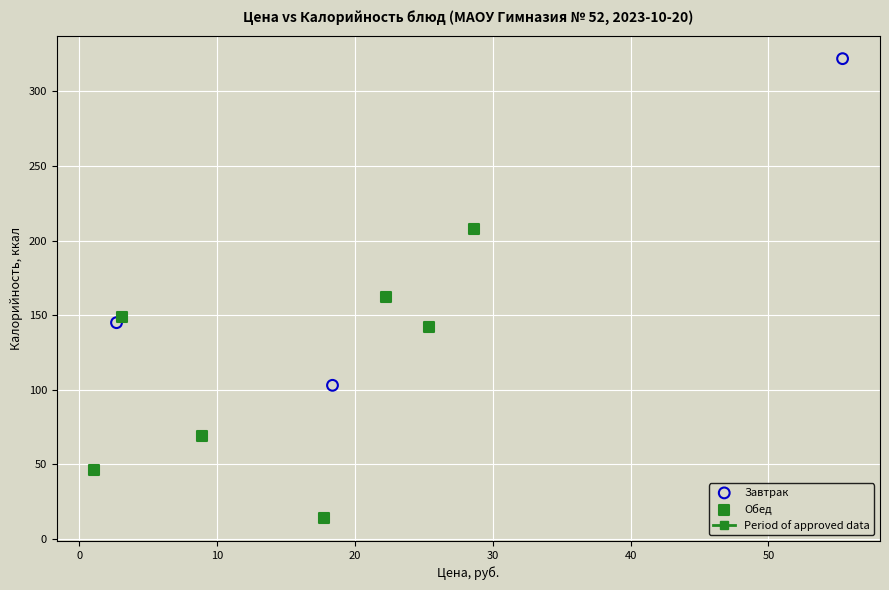

Which series reaches the minimum Y coordinate?

Обед